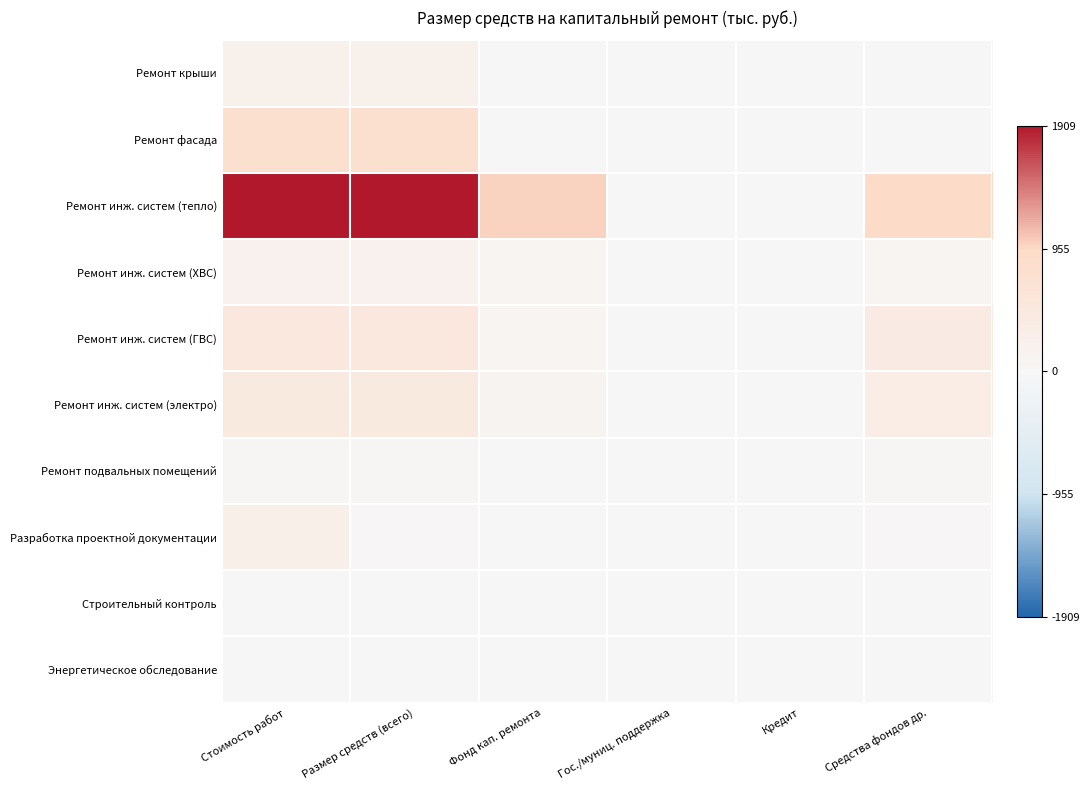

Between Размер средств (всего) and Стоимость работ, which is larger?

Размер средств (всего)